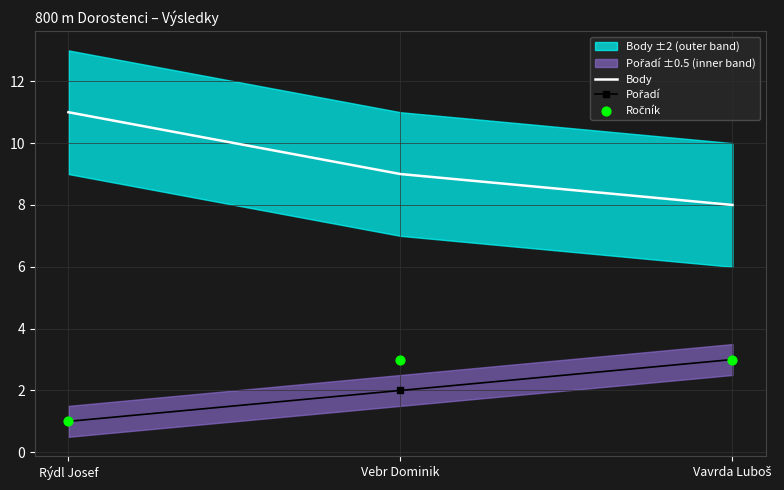

At how many categories does at least one series exceed 8?

2